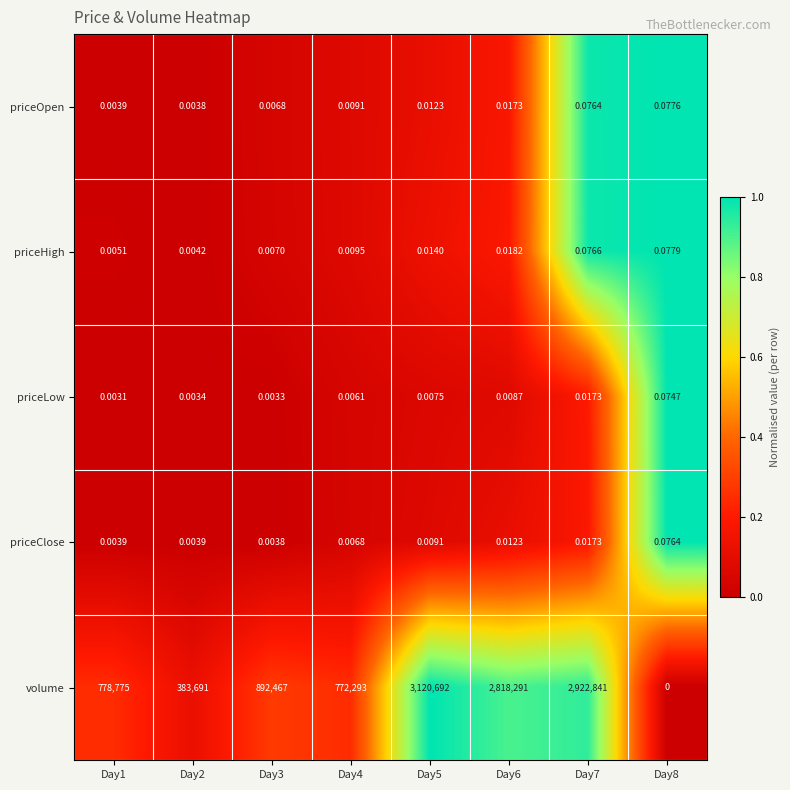

At how many categories does at least one series exceed 0?

8